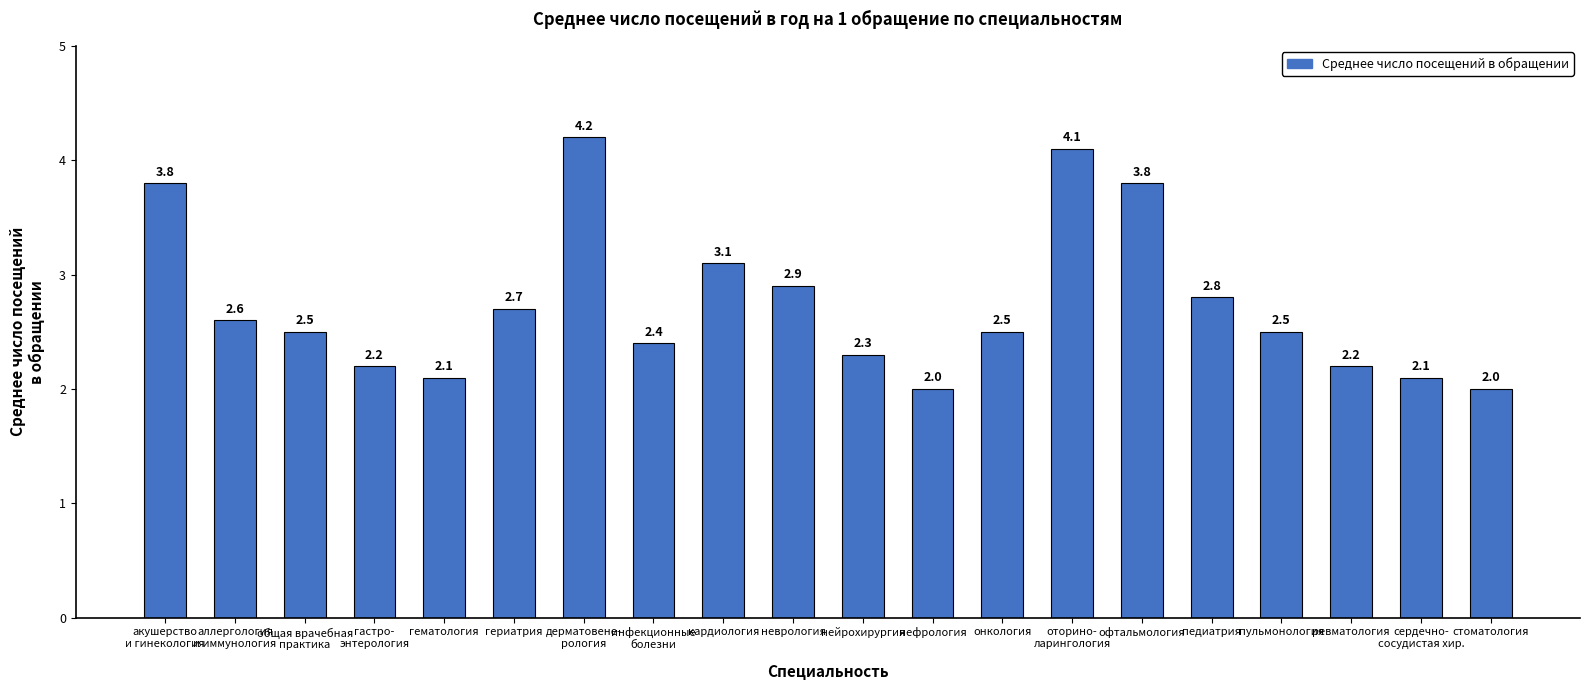

Between гериатрия and общая врачебная
практика, which is larger?

гериатрия